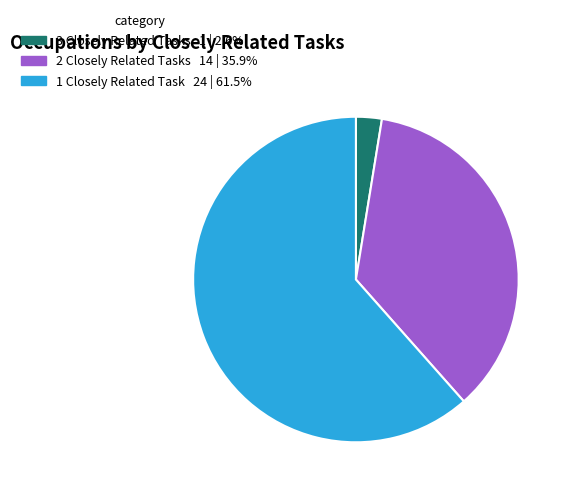

Combined, do 2 Closely Related Tasks and 3 Closely Related Tasks account for over 50%?

No